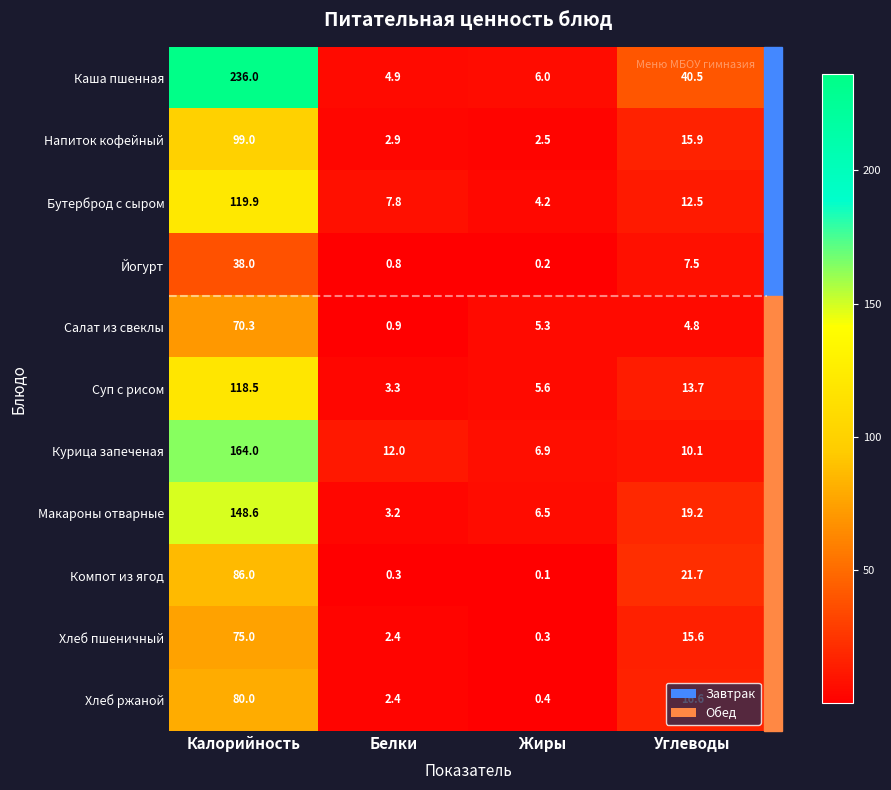

What value does the Йогурт series have at Белки?

0.8